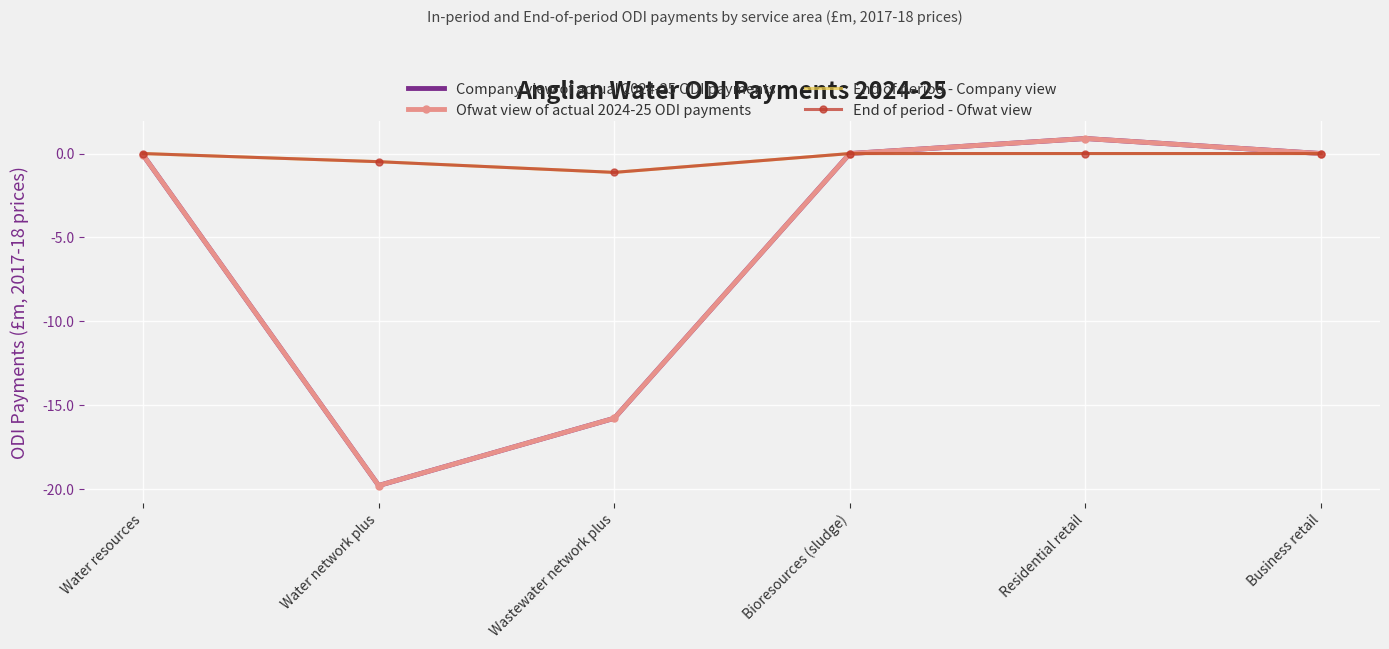

What is the sum of the End of period - Ofwat view values at Residential retail and Water network plus?

-0.5